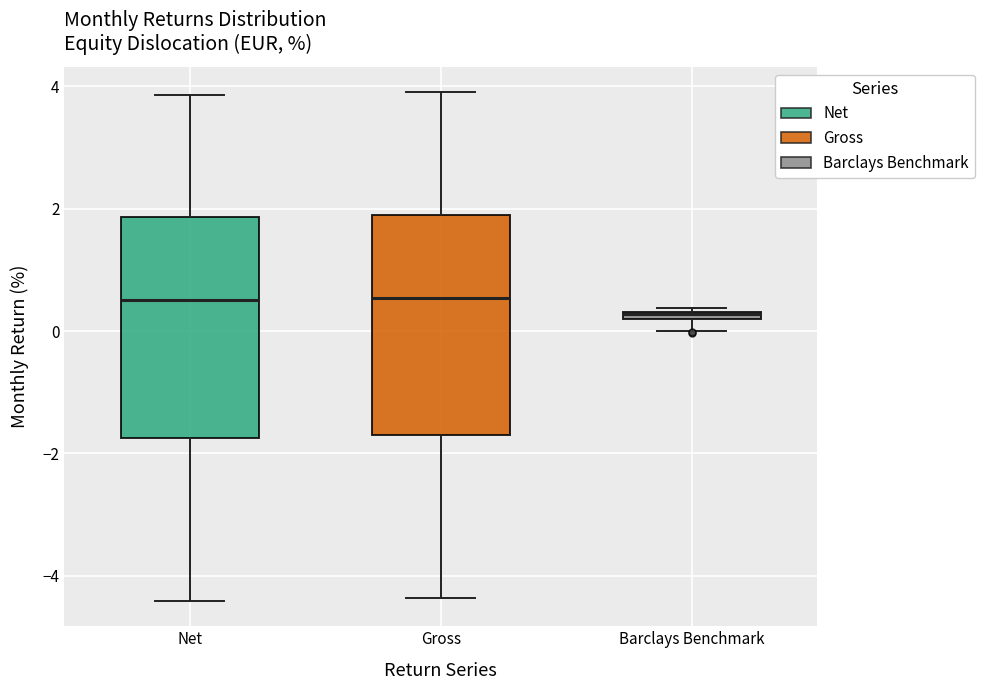

Where is the upper edge of the box for Net on the y-axis? The values are not printed on the chart, so give them approximately, as read against the axis.

1.8